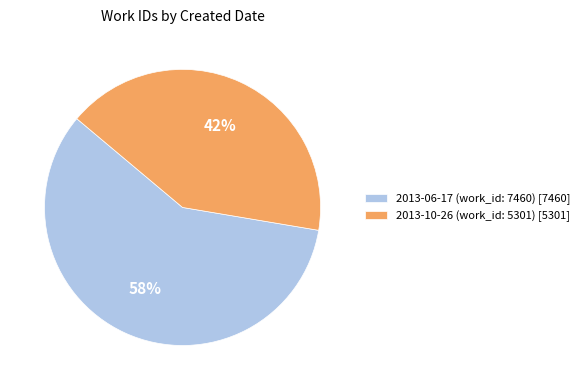

To the nearest percent, what is the combined percentage of 2013-06-17 (work_id: 7460) [7460] and 2013-10-26 (work_id: 5301) [5301]?

100%